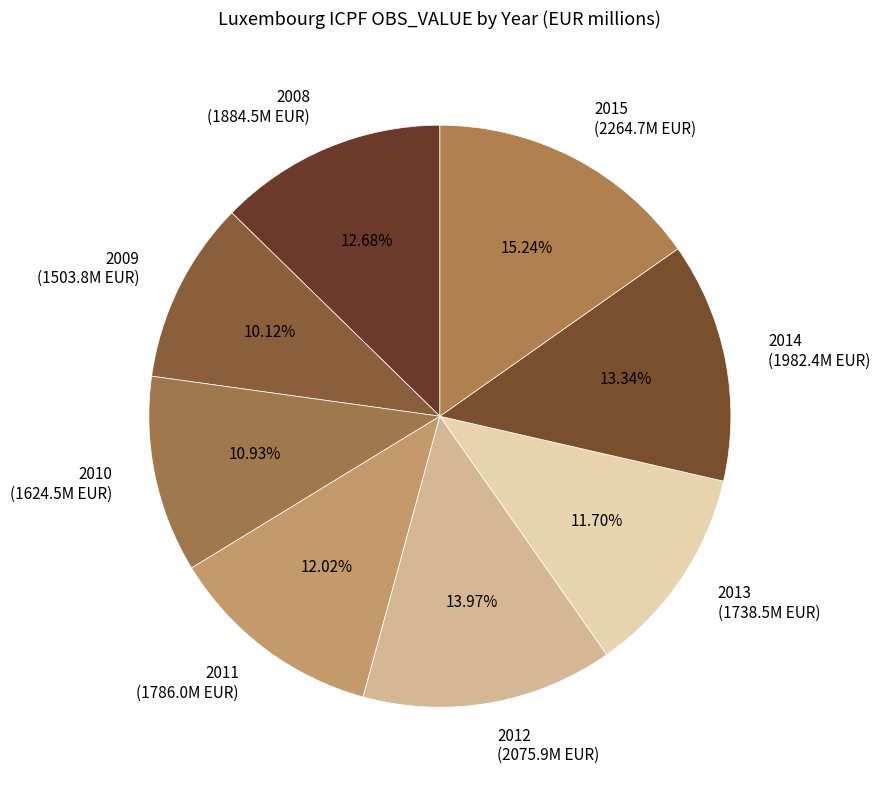

To the nearest percent, what portion does 2009 represent?

10%